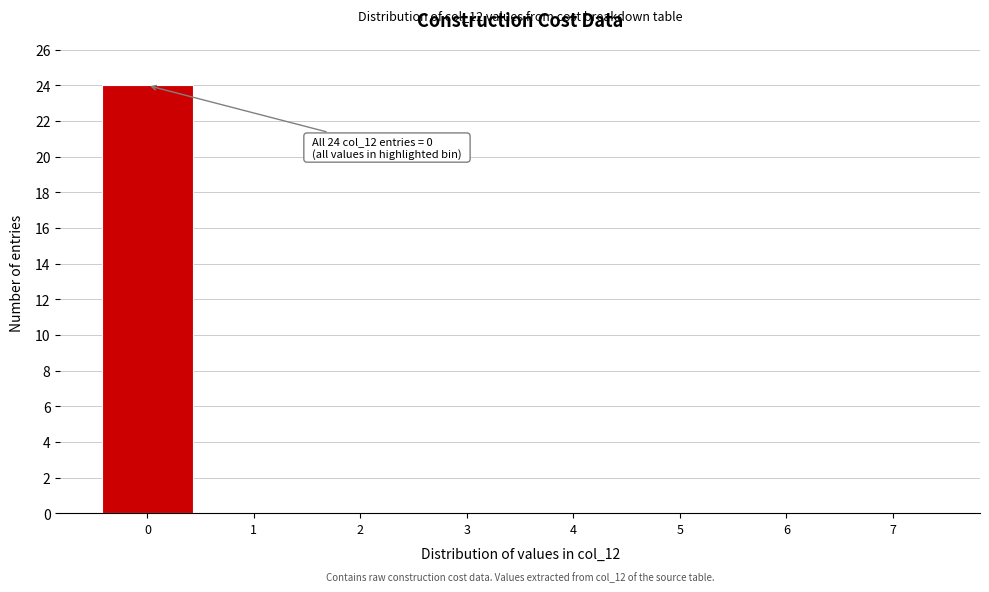

Reading left to right, what are all the values shown in this chart?

0=24	1=0	2=0	3=0	4=0	5=0	6=0	7=0